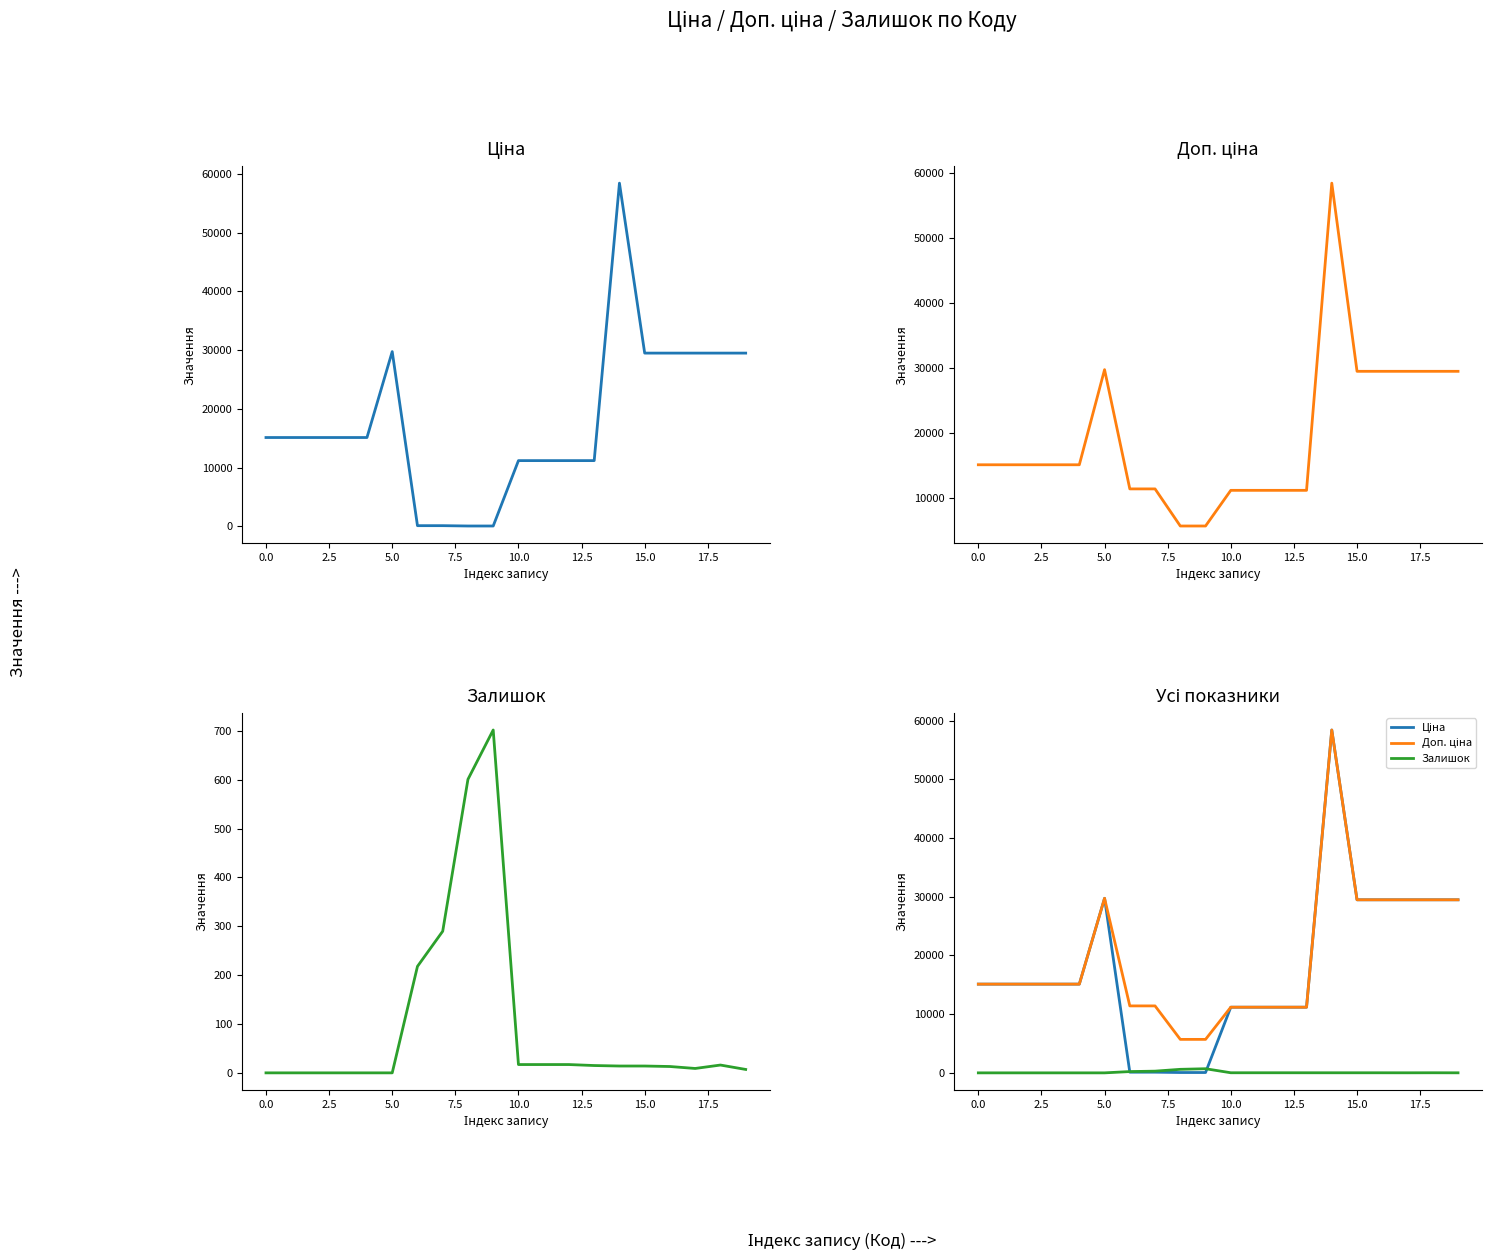

How many values in the Доп. ціна series are below 15120?

8